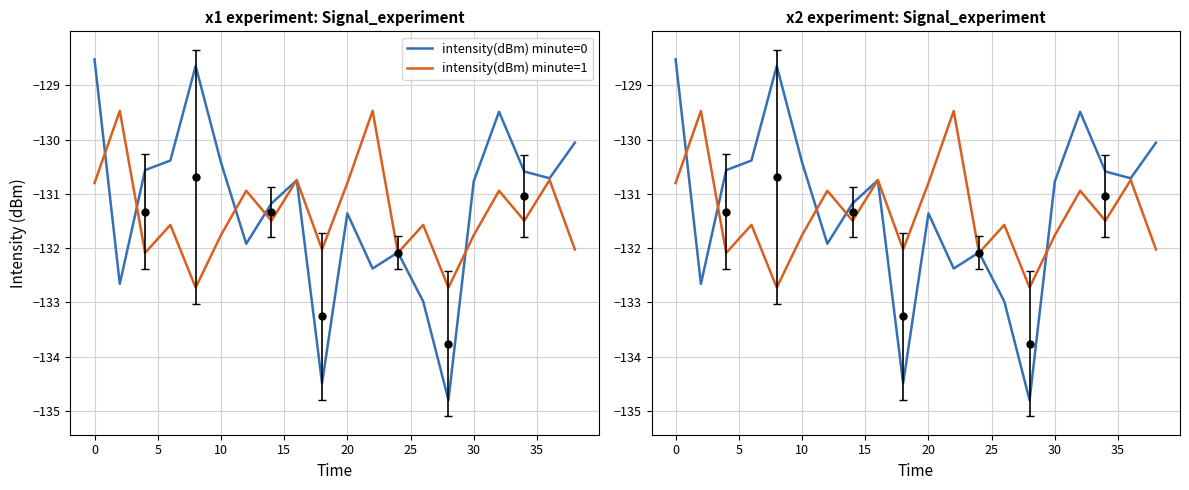

Rank the series at 10 from highest to lowest value.

intensity(dBm) minute=0, intensity(dBm) minute=1